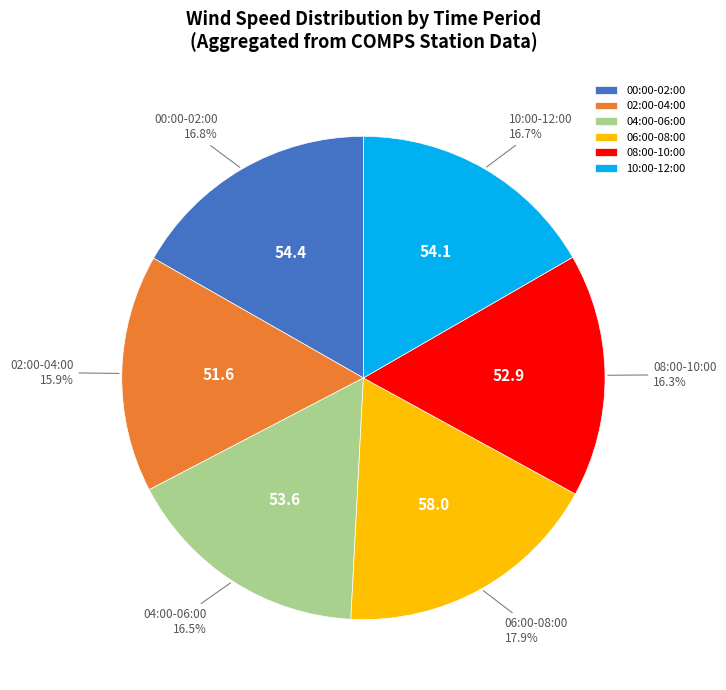

What percentage is NOT represented by 02:00-04:00?

84.1%